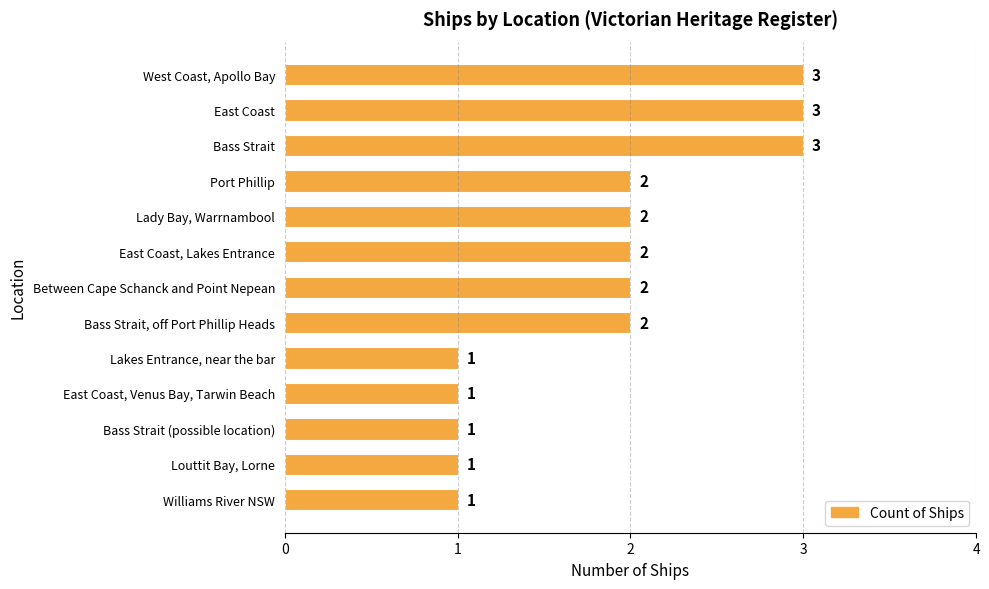

How many values are between 1 and 2?

10